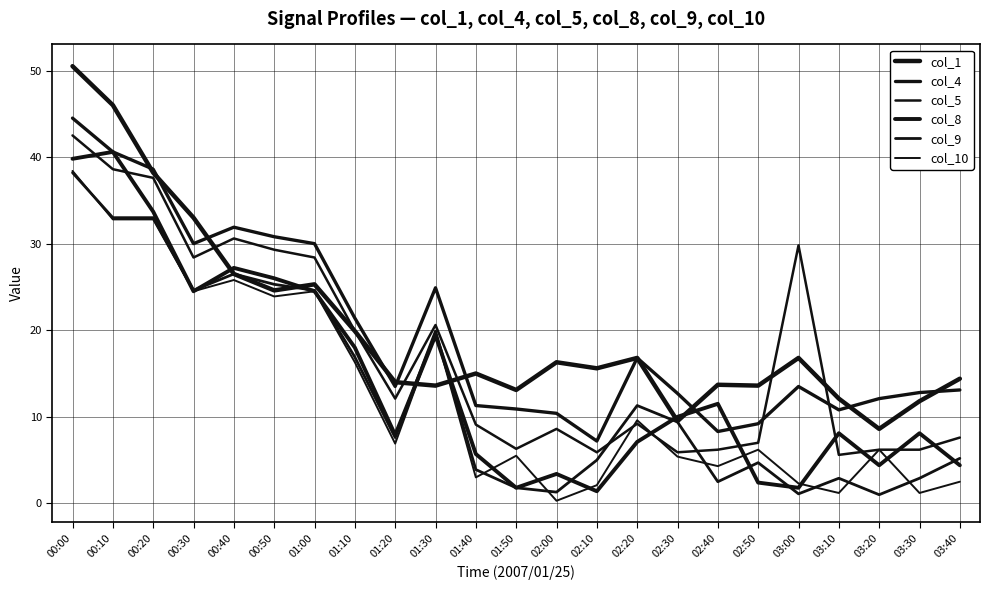

True or false: col_1 and col_4 intersect in this chart.

True